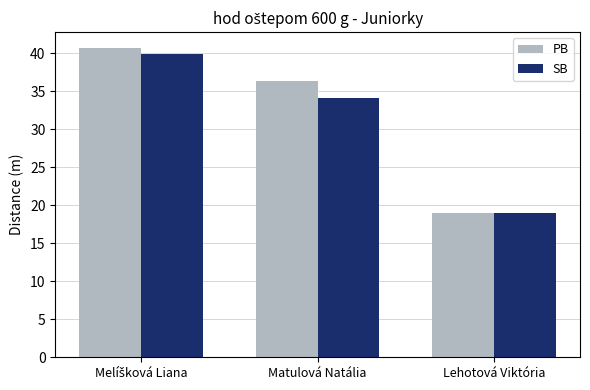

What is the difference between the maximum and second lowest values in the SB series?

5.8